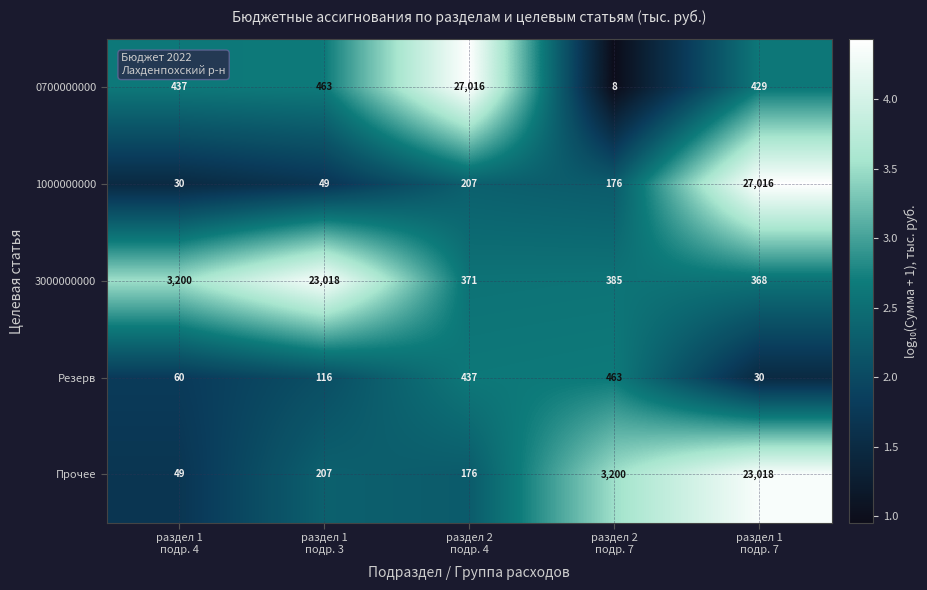

Reading right to left, extract all data points from this chart.

0700000000: 429	8	27016	463	437
1000000000: 27016	176	207	49	30
3000000000: 368	385	371	23018	3200
Резерв: 30	463	437	116	60
Прочее: 23018	3200	176	207	49